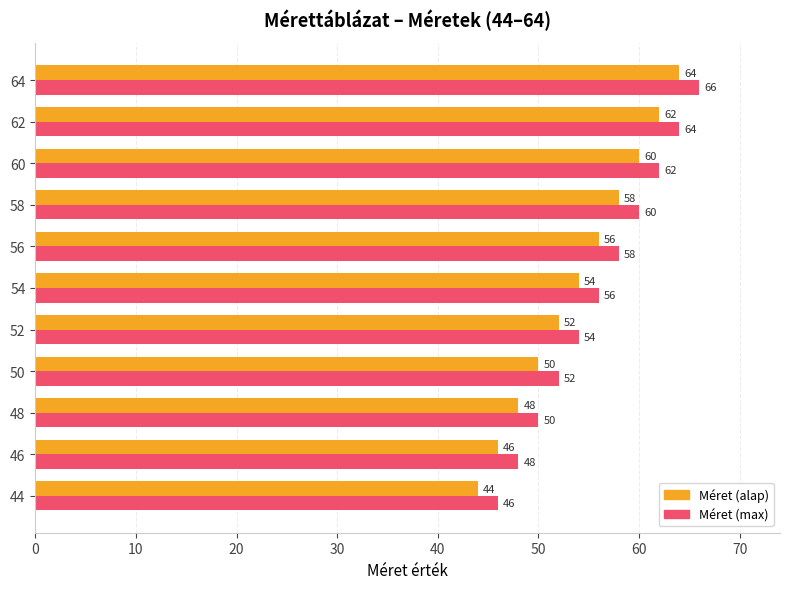

Which category has the highest value in the Méret (max) series?

64